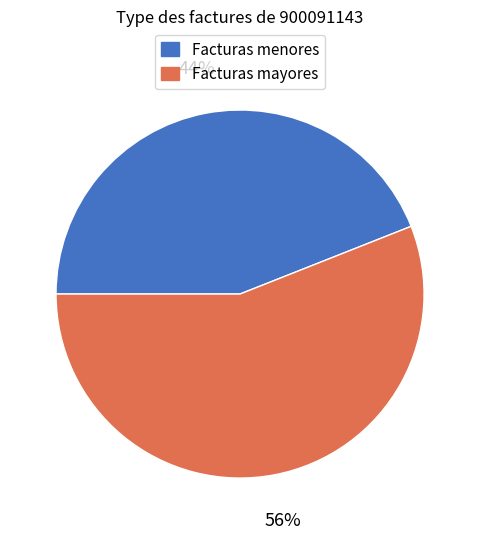

Is there a majority slice in this chart?

Yes